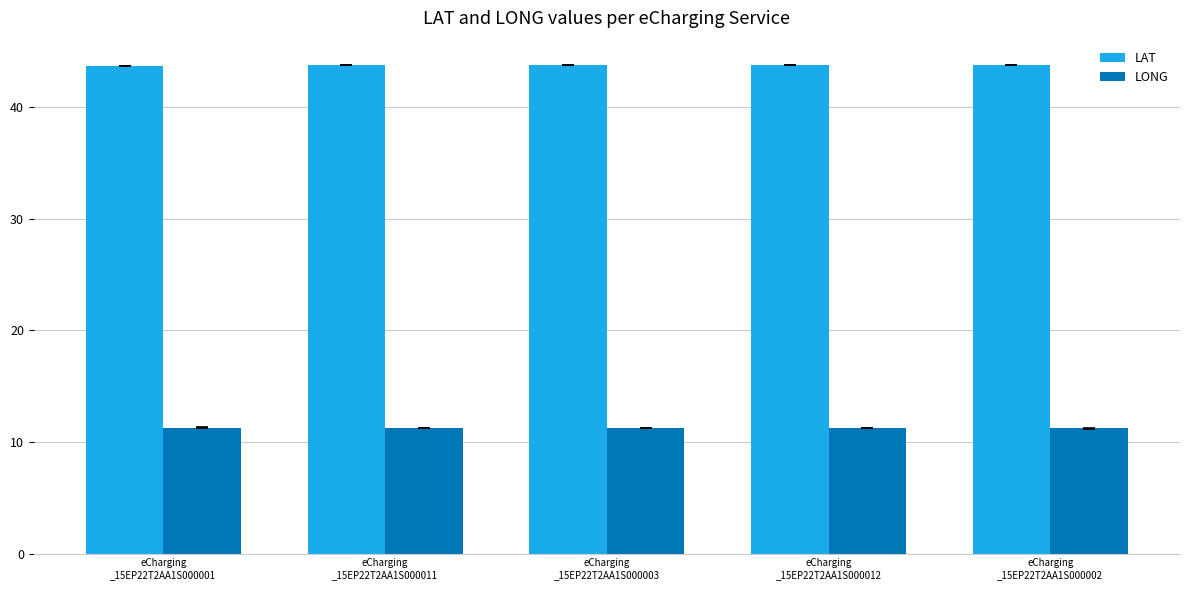

What is the lowest value of the LONG series?

11.2